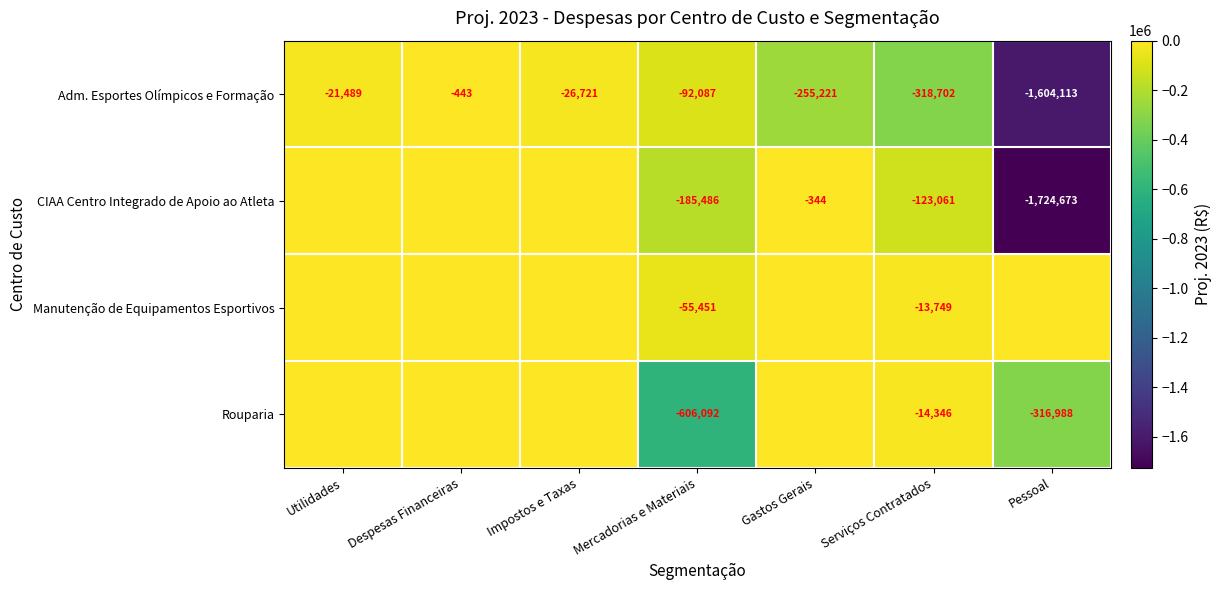

What is the highest value of the Adm. Esportes Olímpicos e Formação series?

-443